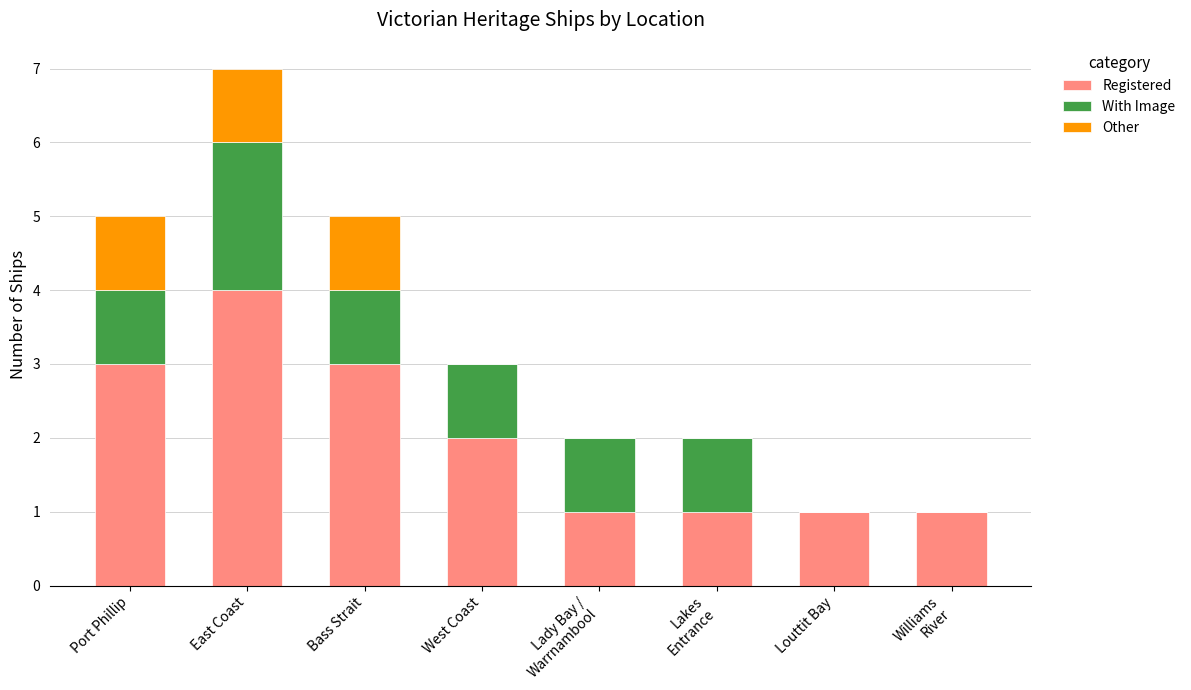

At which category is the sum across all series the highest?

East Coast